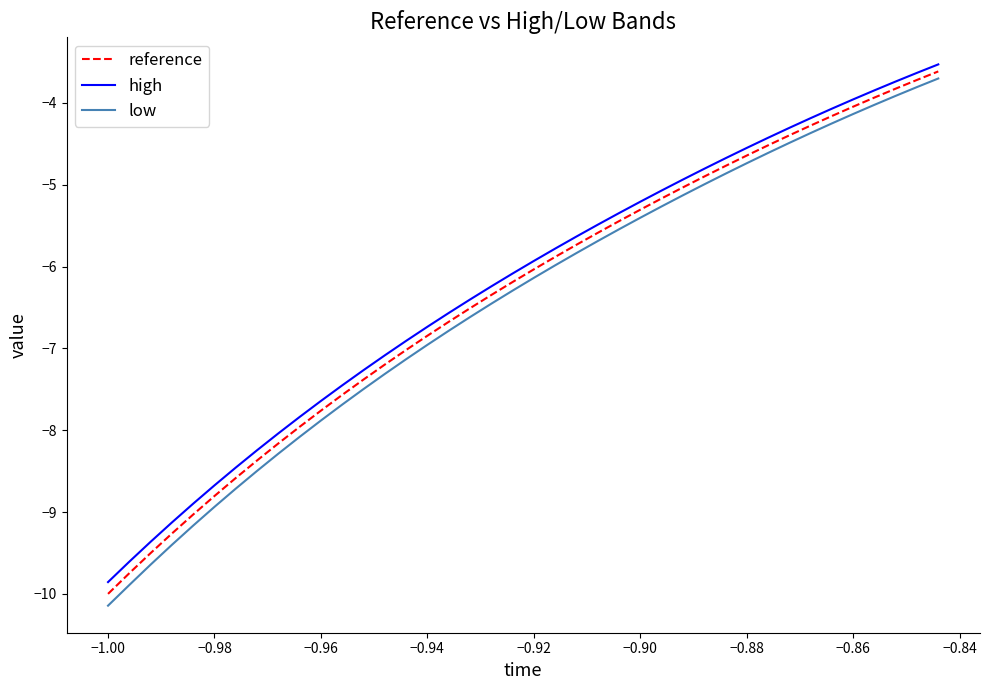

What is the maximum value for low?

-3.7